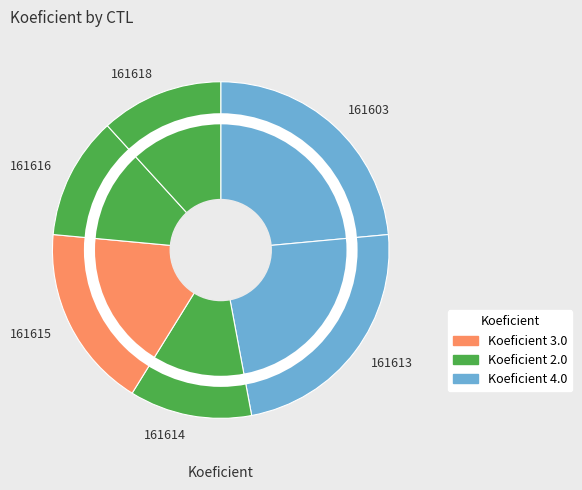

True or false: 161618 accounts for 18% of the total.

False